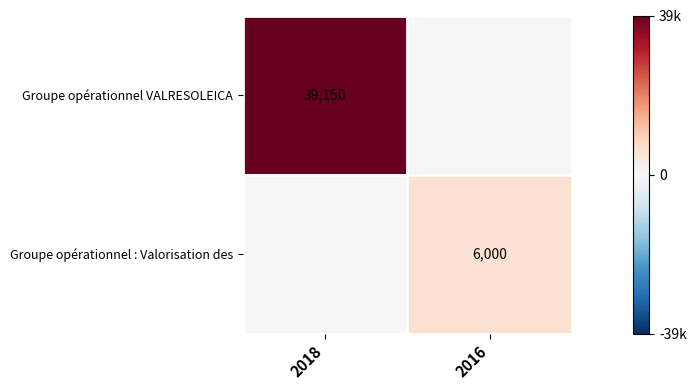

What is the greatest value displayed?

39150